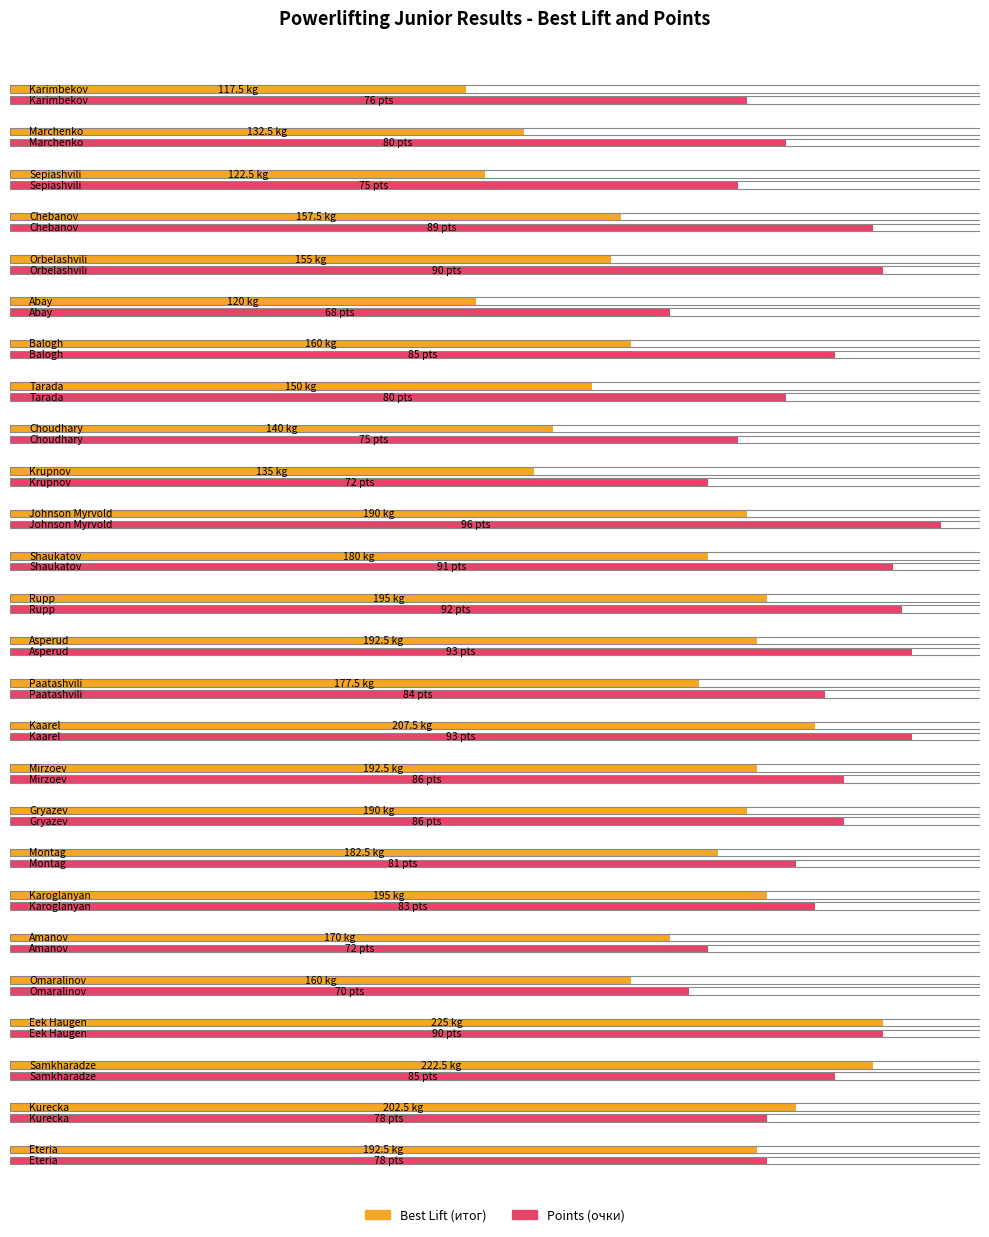

What is the label of the 7th bar from the left?

Balogh